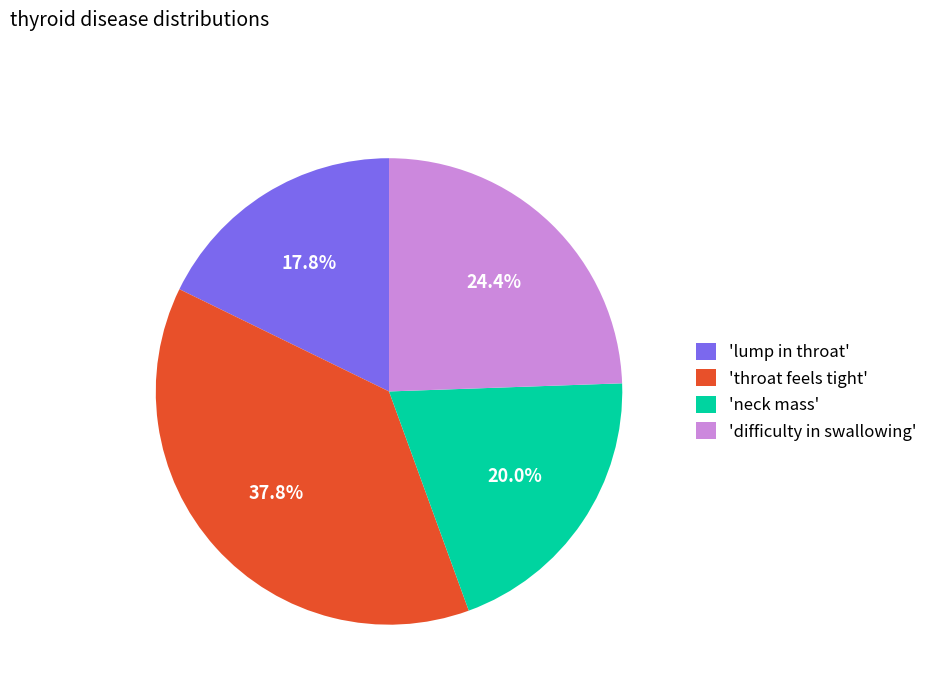

What percentage is NOT represented by 'neck mass'?

80.0%